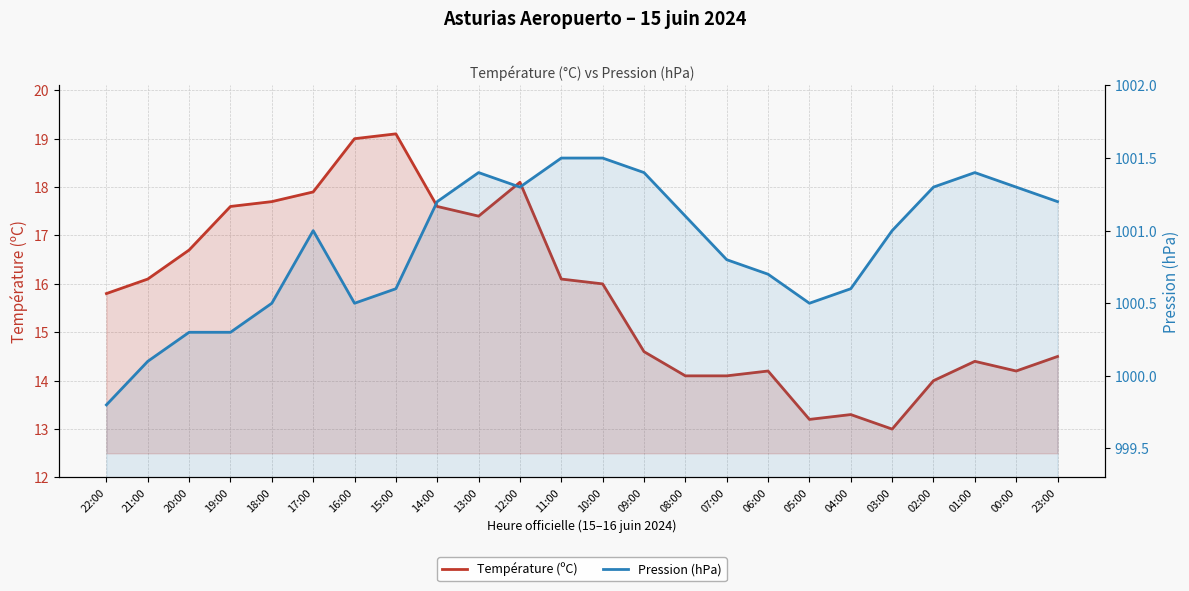

True or false: Température (ºC) has more than 0 points higher than both neighbors.

True